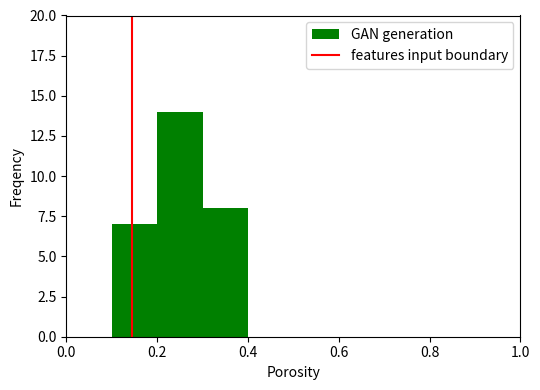

Reading left to right, list every bar in this chart as the range it spans on the x-axis followed by its height. The values are not printed on the chart, so give them approximately, as read against the axis.

0.0 to 0.1: 0
0.1 to 0.2: 7
0.2 to 0.3: 14
0.3 to 0.4: 8
0.4 to 0.5: 0
0.5 to 0.6: 0
0.6 to 0.7: 0
0.7 to 0.8: 0
0.8 to 0.9: 0
0.9 to 1.0: 0